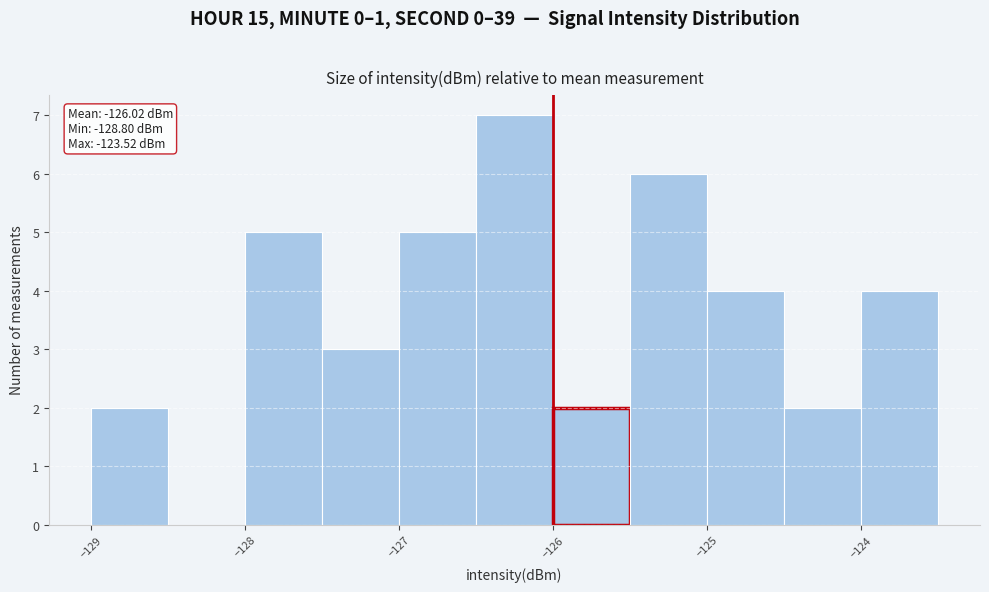

Which range on the x-axis has the tallest bar?

-126.5 to -126.0